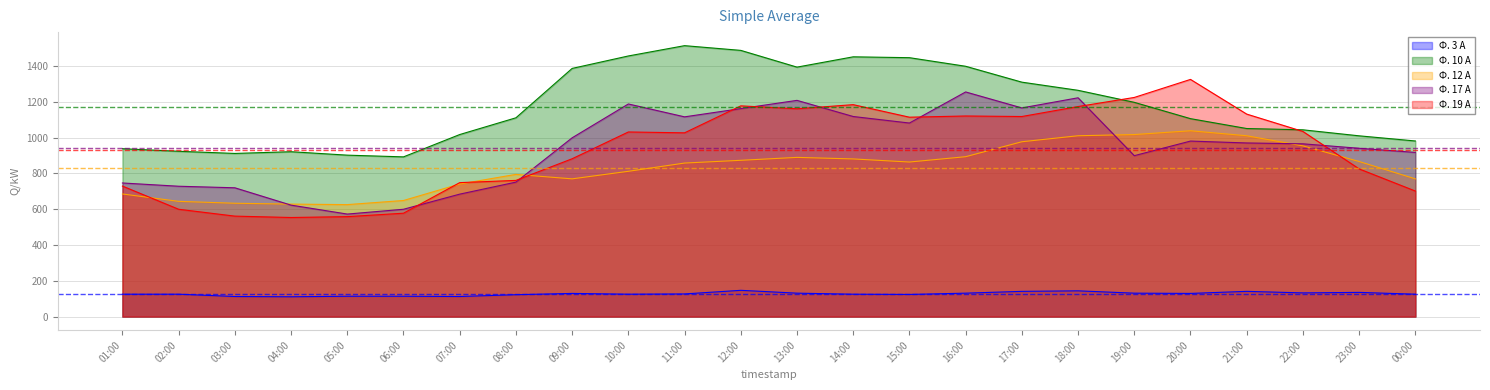

Is it true that Ф. 12 А equals 1131.8 at 02:00?

False